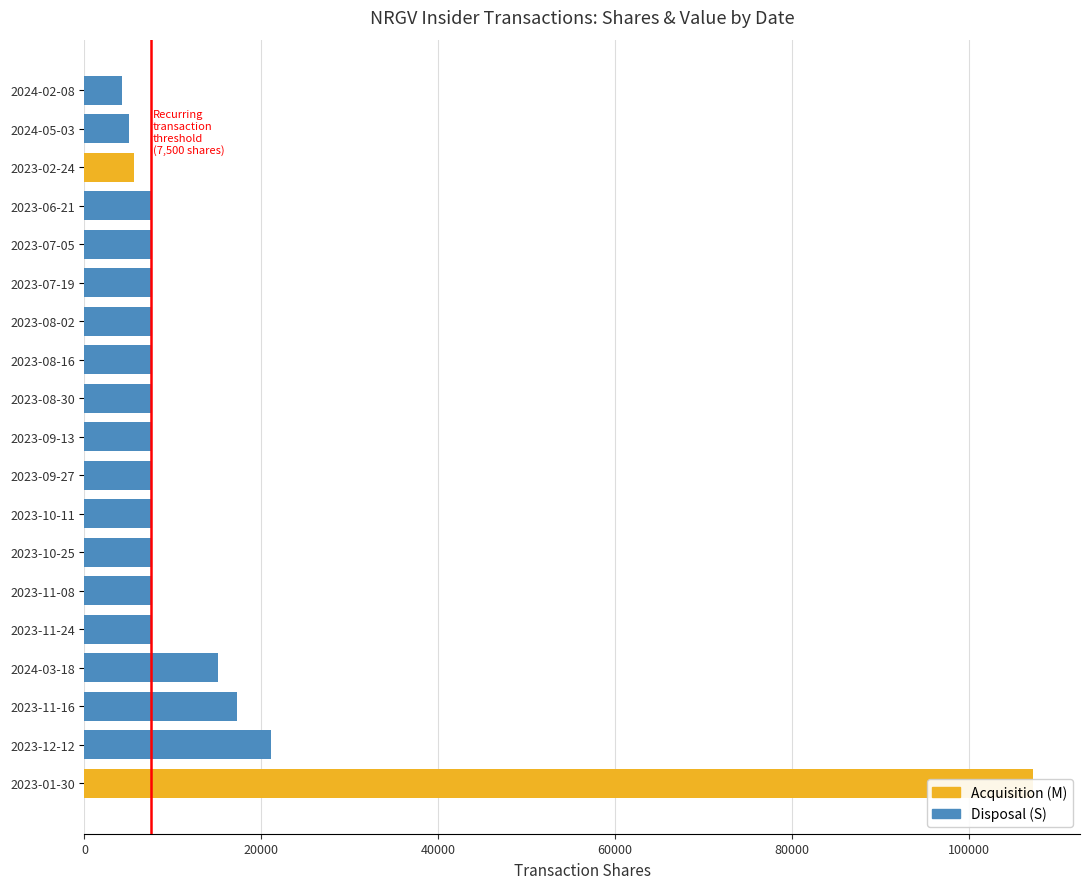

At which category is the sum across all series the highest?

2023-01-30